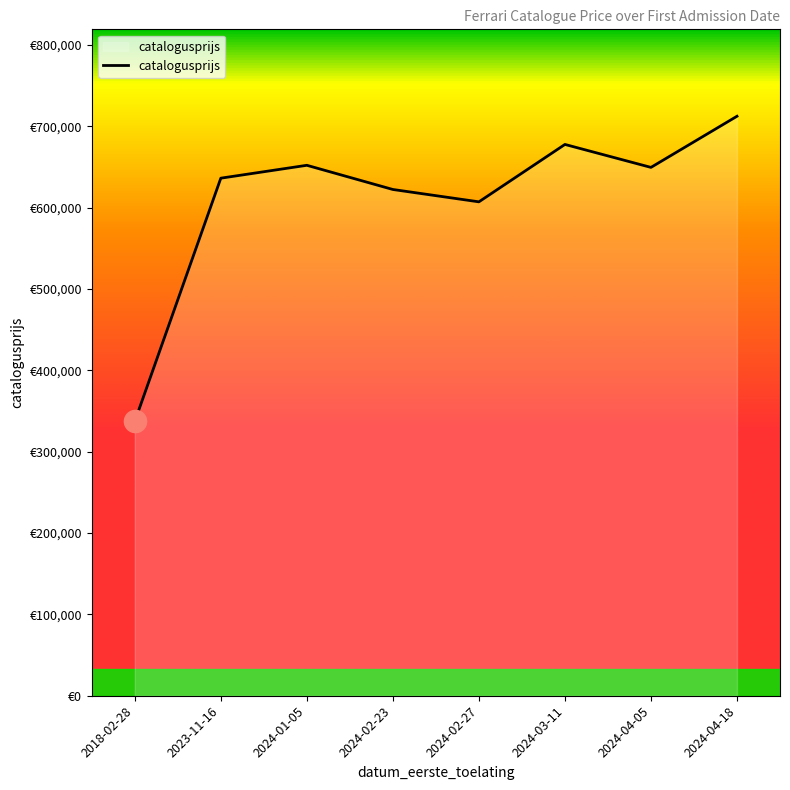

At which label is the value closest to 524936?

2024-02-27